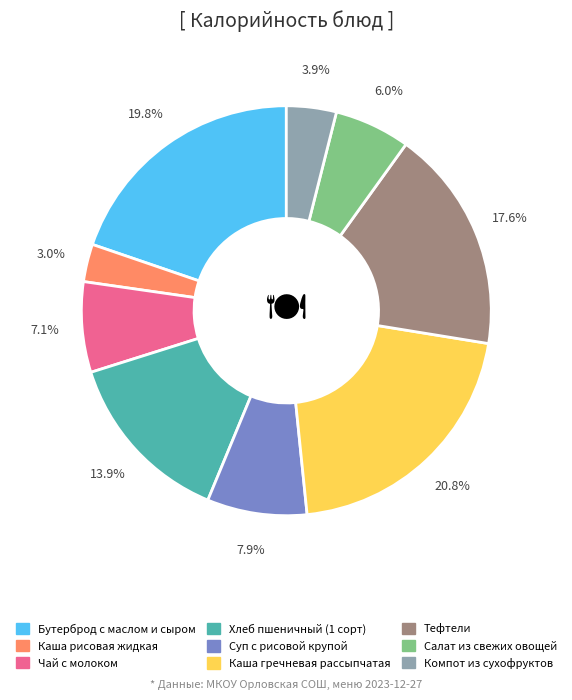

What percentage is the Хлеб пшеничный (1 сорт) slice, to the nearest percent?

14%